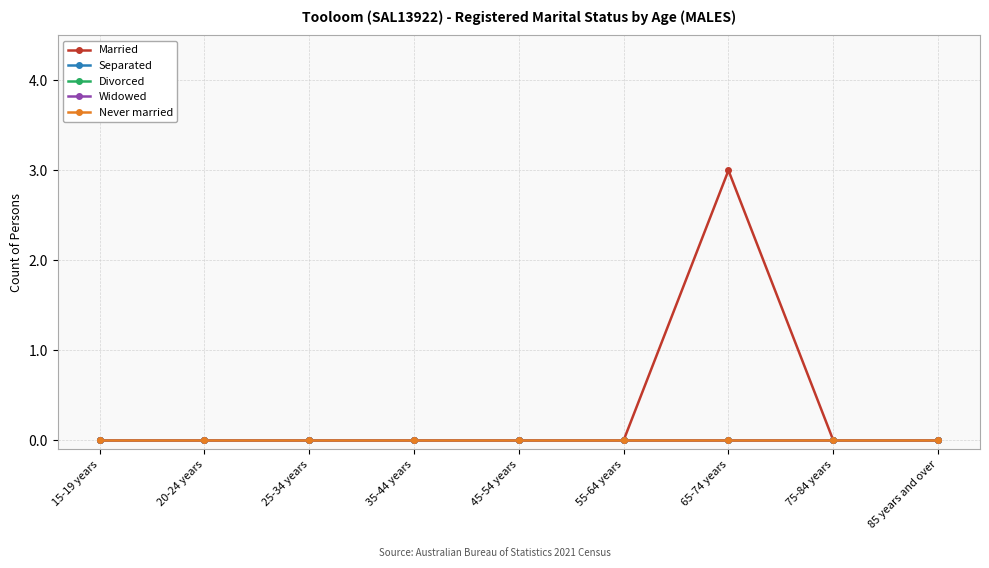

True or false: Never married has more than 1 interior local peaks.

False